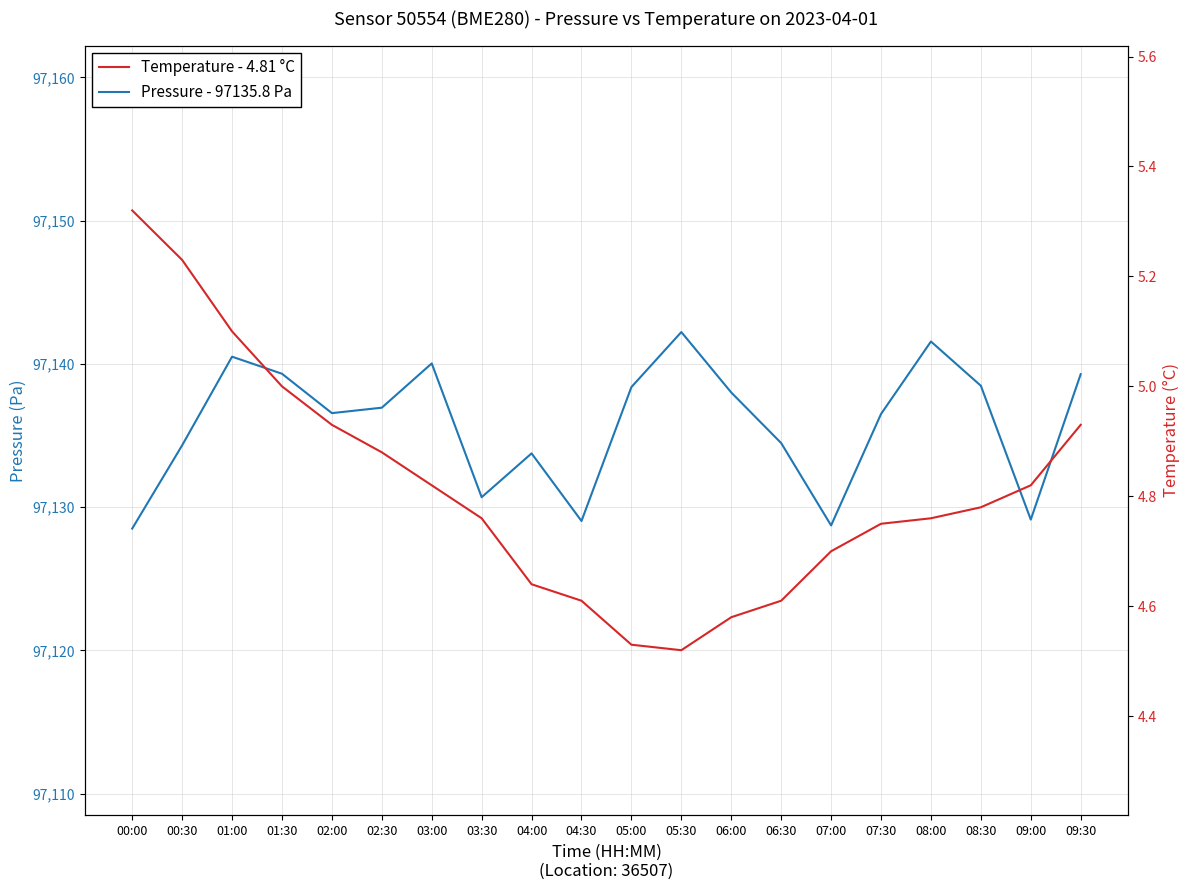

True or false: Pressure - 97135.8 Pa and Temperature - 4.81 °C intersect in this chart.

False